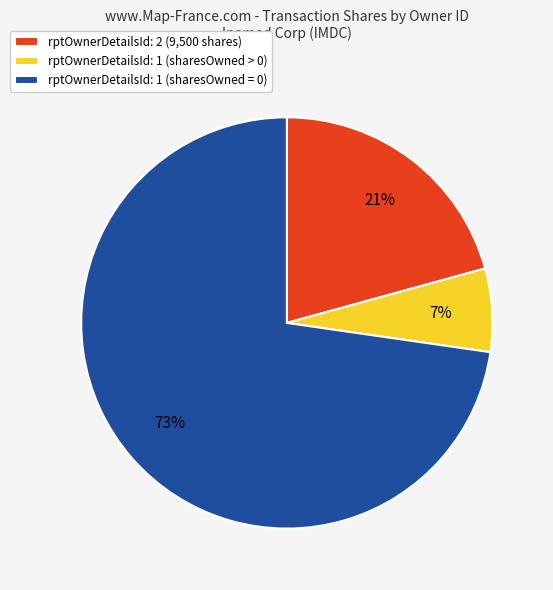

Which slice is the largest?

rptOwnerDetailsId: 1 (sharesOwned = 0)